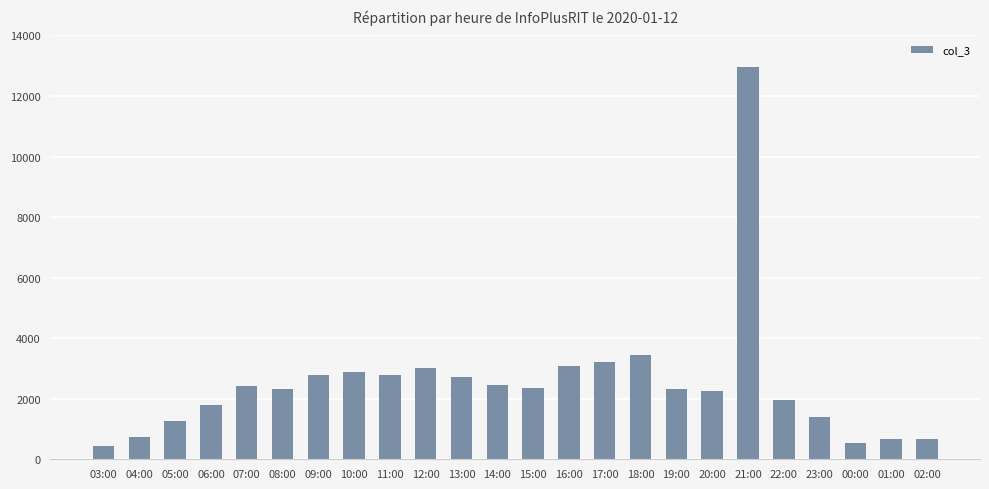

At which label does the data first exceed 2348?

07:00